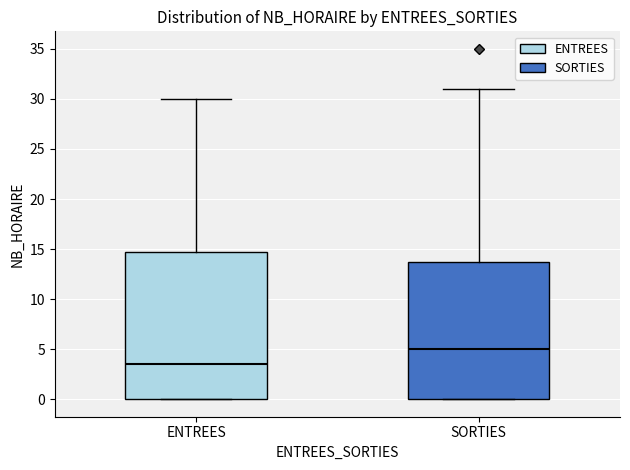

Which box's median line is the lowest?

ENTREES